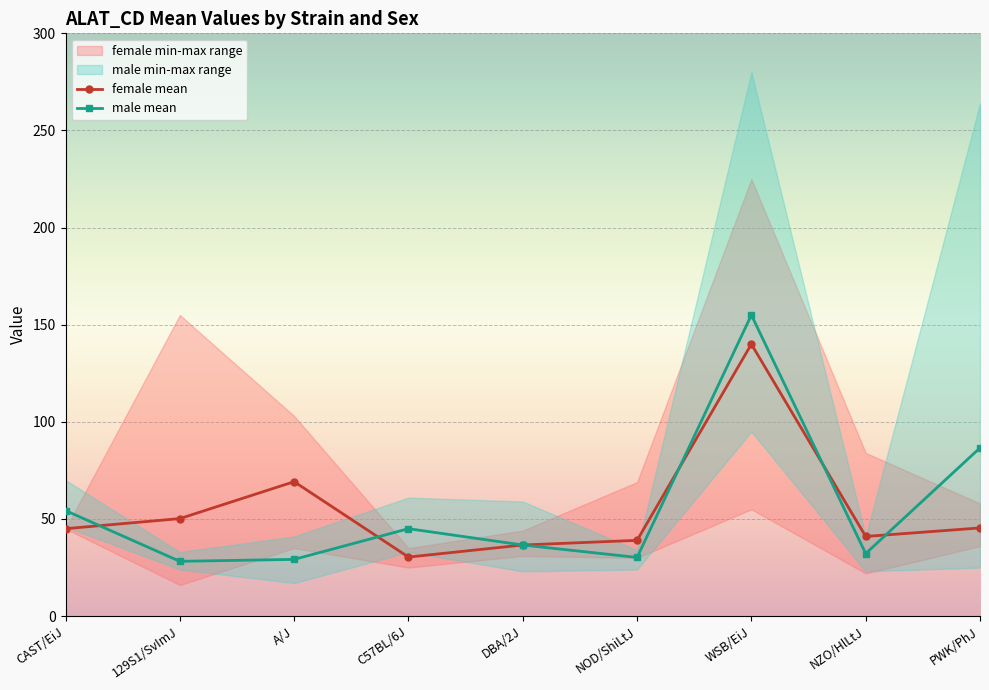

What is the label of the 4th point from the right?

NOD/ShiLtJ